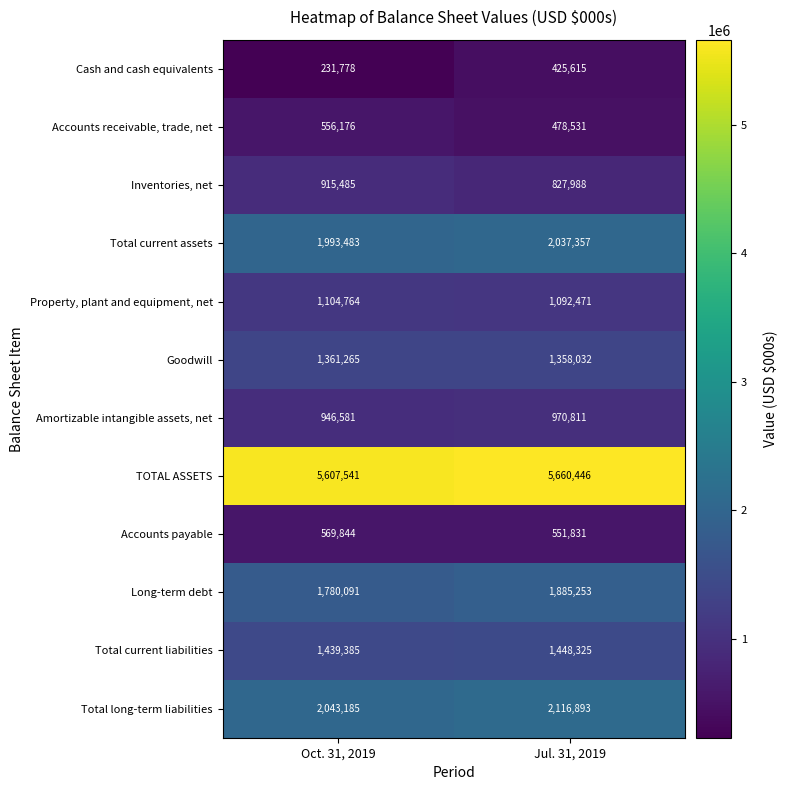

Is it true that Amortizable intangible assets, net equals 1366987 at Oct. 31, 2019?

False